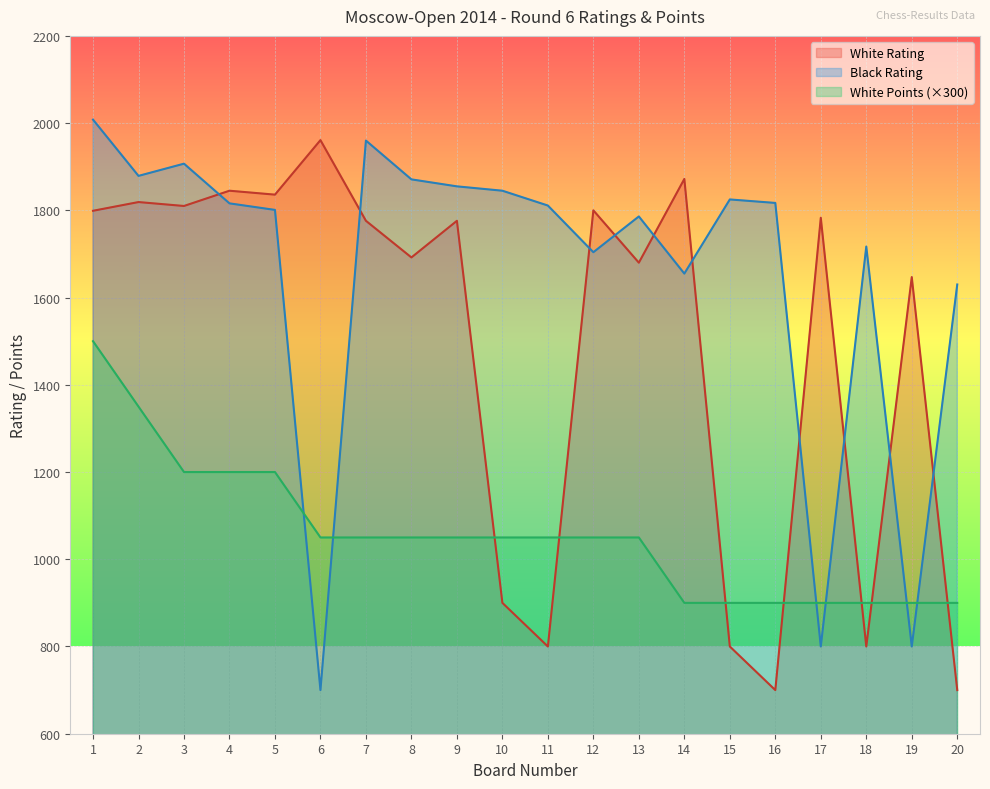

What is the greatest value displayed?

2008